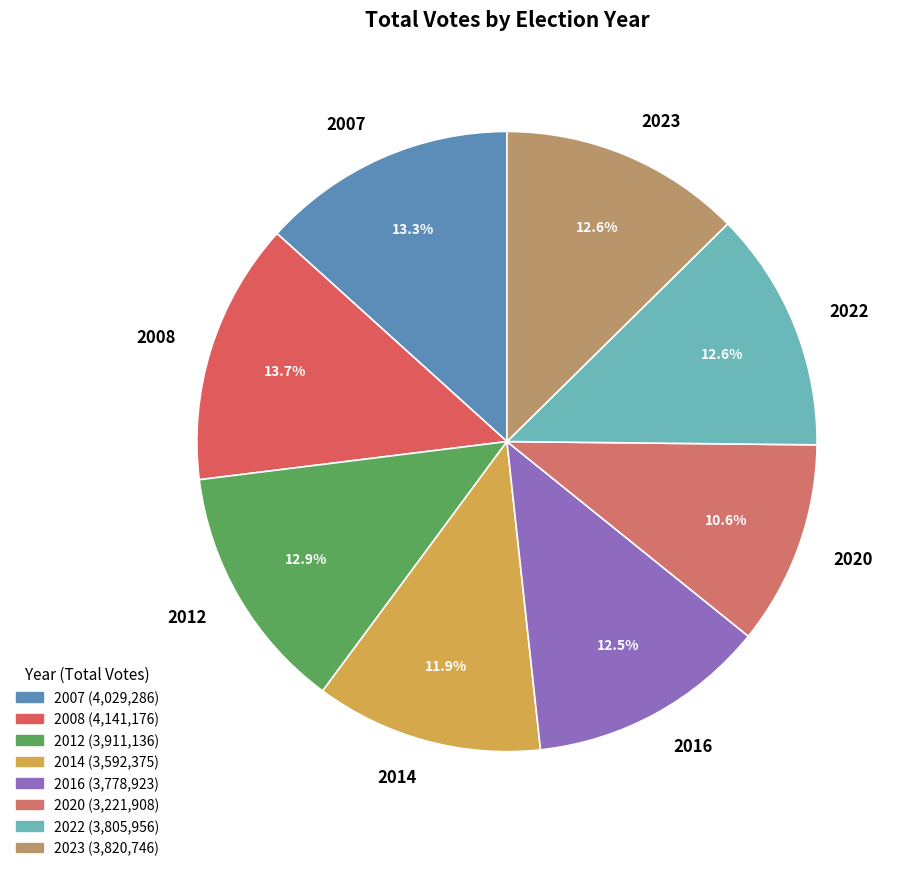

Is the sum of 2007 and 2020 greater than half?

No